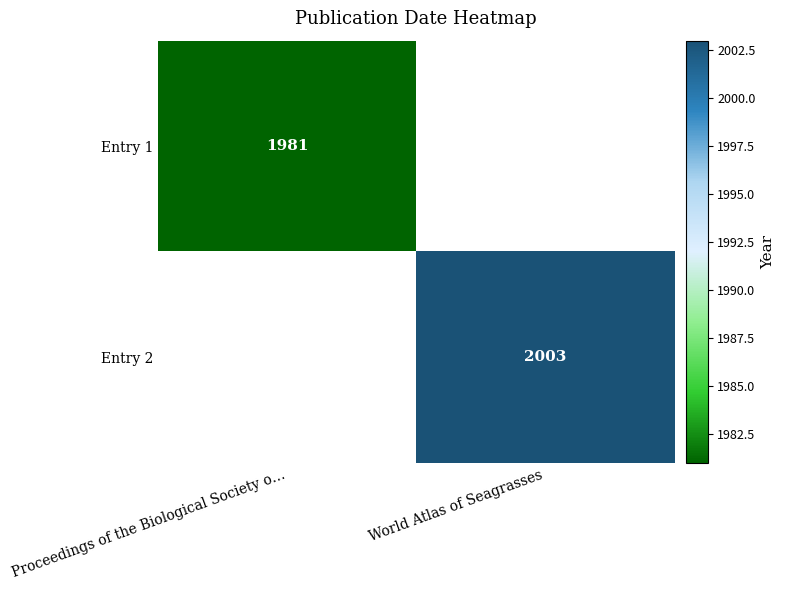

Is it true that Entry 2 equals 1331.2 at World Atlas of Seagrasses?

False